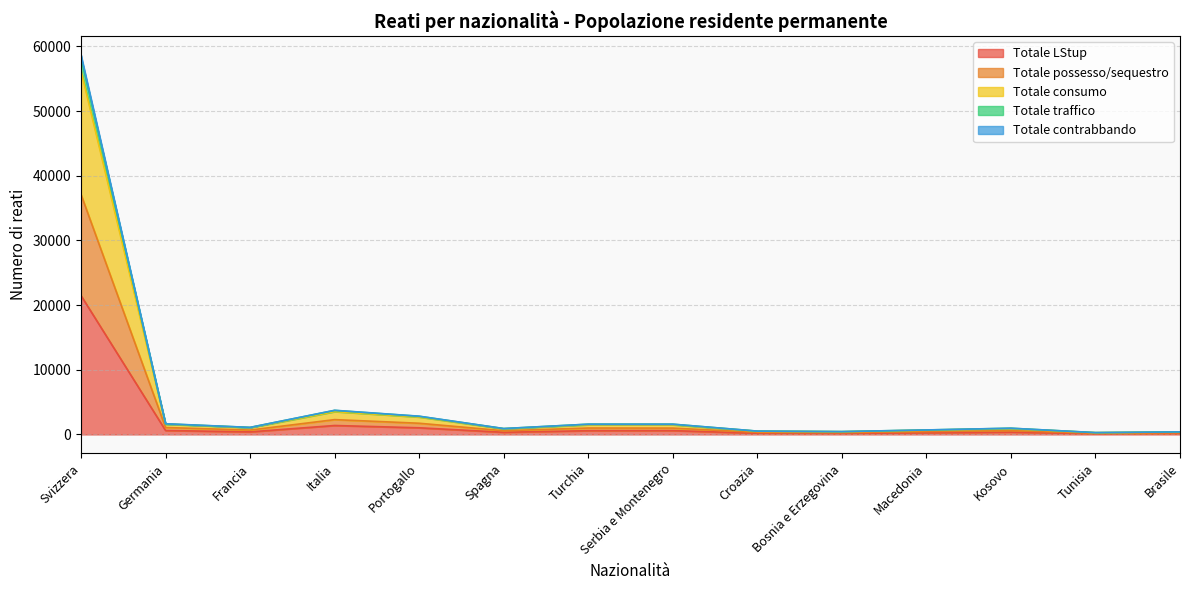

Where is Totale LStup nearest to the value 10782?

Italia